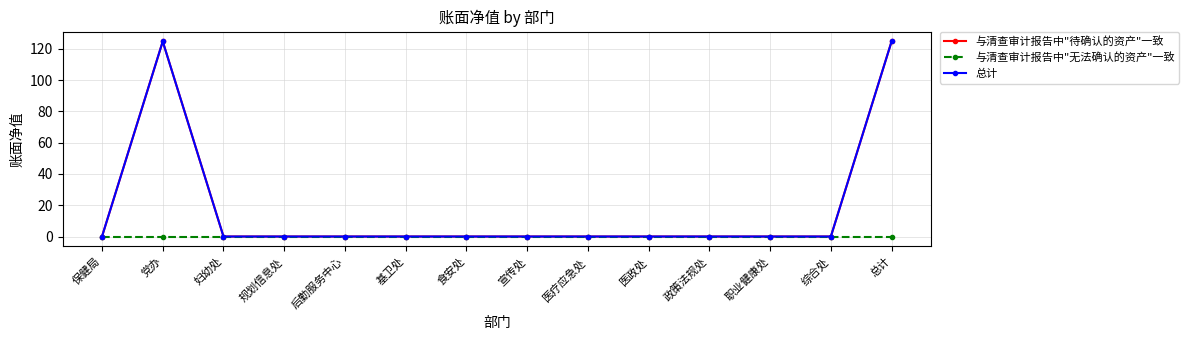

Rank the series by their maximum value, from highest to lowest.

与清查审计报告中"待确认的资产"一致, 总计, 与清查审计报告中"无法确认的资产"一致